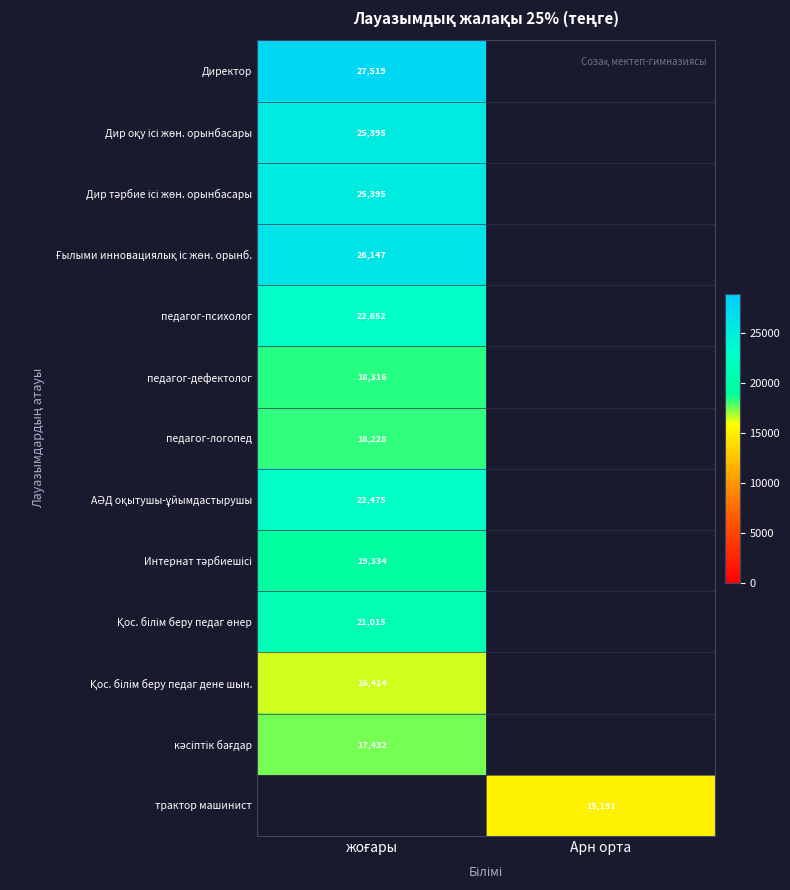

Rank the series by their maximum value, from highest to lowest.

Директор, Ғылыми инновациялық іс жөн. орынб., Дир оқу ісі жөн. орынбасары, Дир тәрбие ісі жөн. орынбасары, педагог-психолог, АӘД оқытушы-ұйымдастырушы, Қос. білім беру педаг өнер, Интернат тәрбиешісі, педагог-дефектолог, педагог-логопед, кәсіптік бағдар, трактор машинист, Қос. білім беру педаг дене шын.